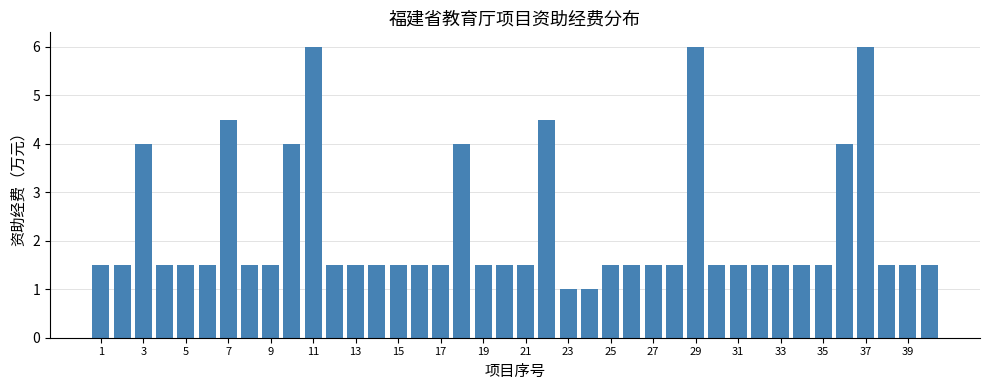

What is the minimum value shown in the chart?

1.0